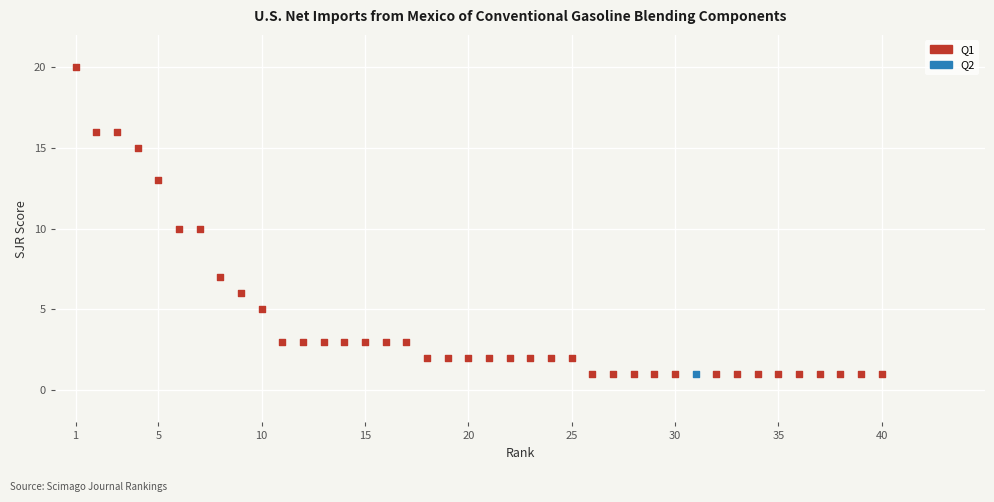

What are all the series names shown in the legend?

Q1, Q2